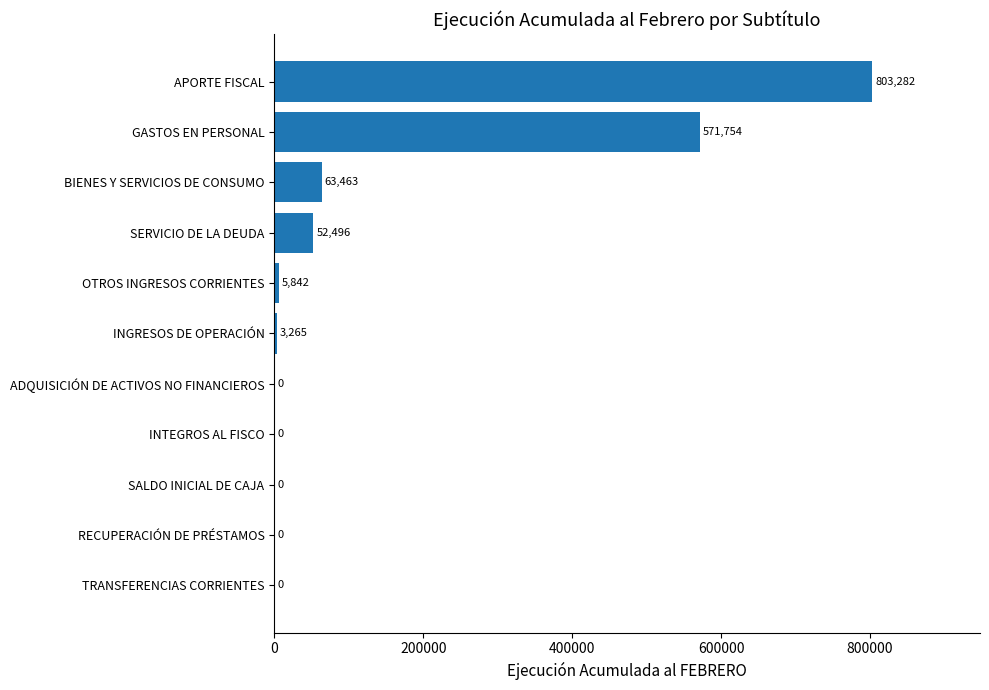

Reading bottom to top, extract all data points from this chart.

TRANSFERENCIAS CORRIENTES=0	RECUPERACIÓN DE PRÉSTAMOS=0	SALDO INICIAL DE CAJA=0	INTEGROS AL FISCO=0	ADQUISICIÓN DE ACTIVOS NO FINANCIEROS=0	INGRESOS DE OPERACIÓN=3265	OTROS INGRESOS CORRIENTES=5842	SERVICIO DE LA DEUDA=52496	BIENES Y SERVICIOS DE CONSUMO=63463	GASTOS EN PERSONAL=571754	APORTE FISCAL=803282